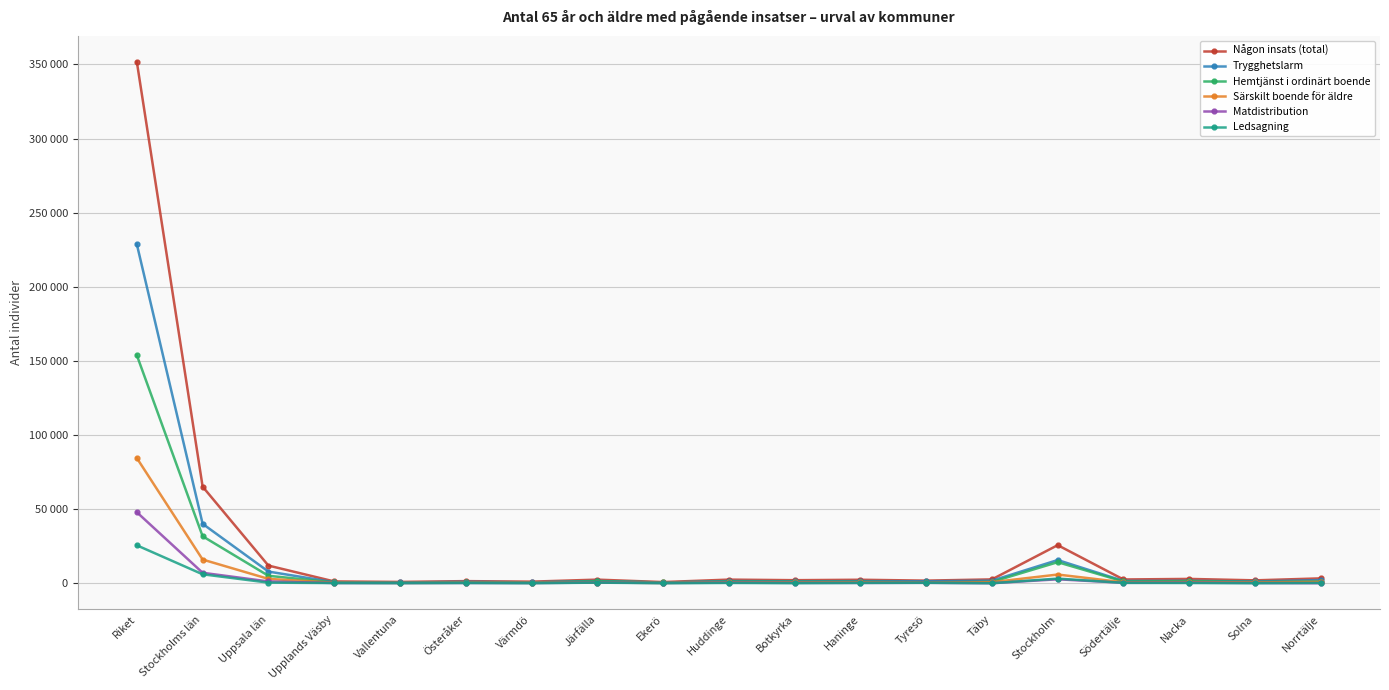

Is the value of Matdistribution at Huddinge greater than the value of Någon insats (total) at Södertälje?

No